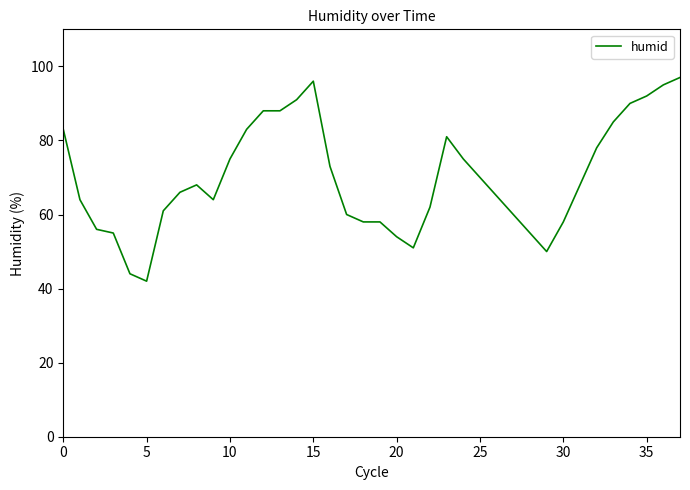

What is the difference between the maximum and minimum values?

55